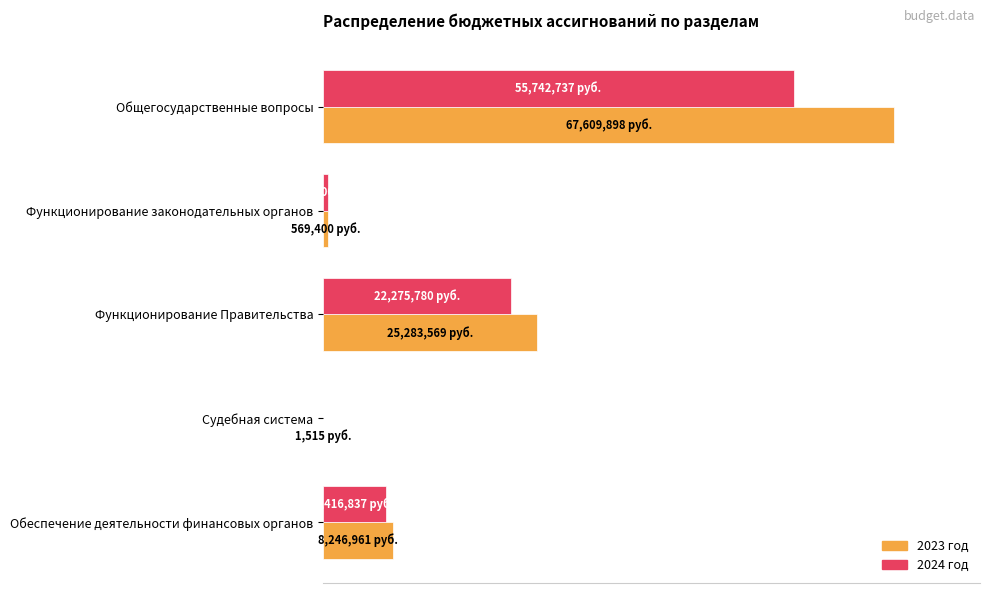

What are all the series names shown in the legend?

2023 год, 2024 год